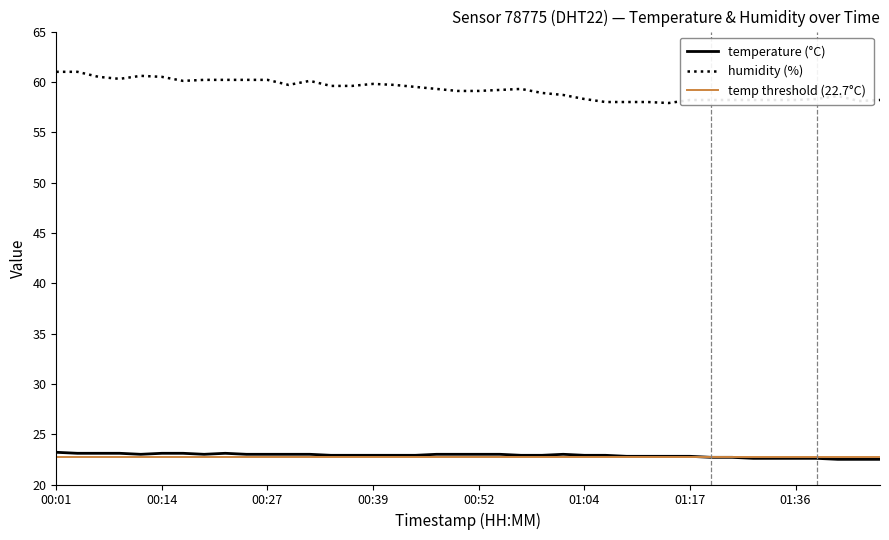

What is the difference between the maximum and minimum values in the temperature series?

0.7